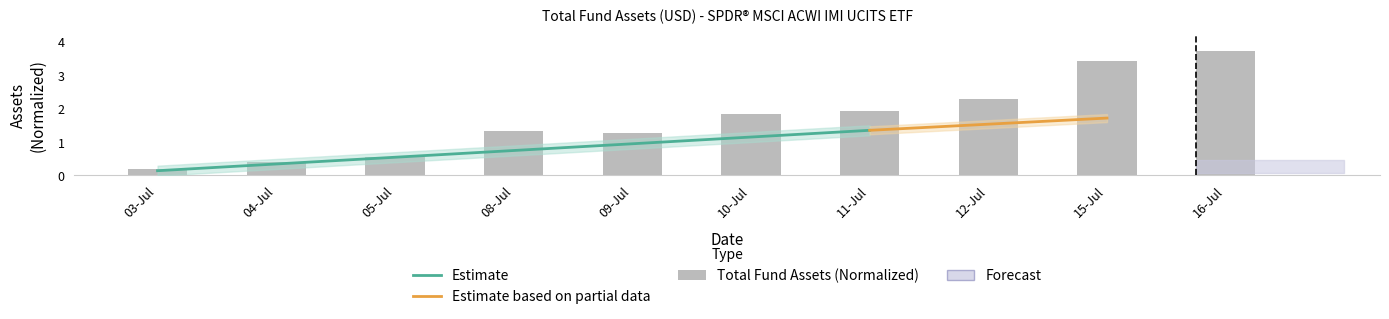

Reading left to right, what are all the values shown in this chart?

03-Jul=0.2	04-Jul=0.4	05-Jul=0.6	08-Jul=1.3	09-Jul=1.3	10-Jul=1.8	11-Jul=1.9	12-Jul=2.3	15-Jul=3.4	16-Jul=3.7